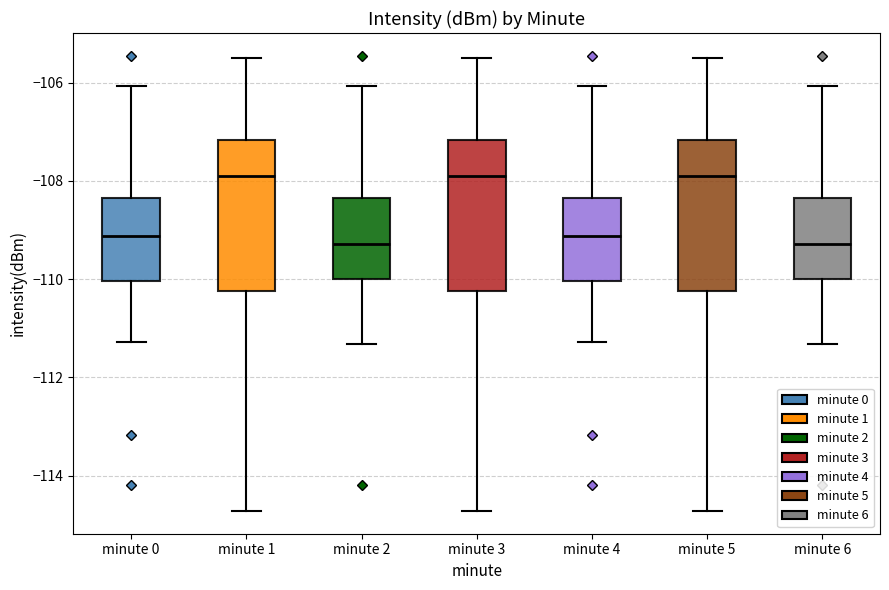

Reading left to right, transcribe this box plot: for each box, give where its median line is, the range the box spans, and where its two whiskers end, as read against the y-axis. The values are not printed on the chart, so give them approximately, as read against the axis.

minute 0: median -109.2, box -110.0 to -108.4, whiskers -111.2 to -106.0
minute 1: median -107.8, box -110.2 to -107.2, whiskers -114.8 to -105.4
minute 2: median -109.2, box -110.0 to -108.4, whiskers -111.4 to -106.0
minute 3: median -107.8, box -110.2 to -107.2, whiskers -114.8 to -105.4
minute 4: median -109.2, box -110.0 to -108.4, whiskers -111.2 to -106.0
minute 5: median -107.8, box -110.2 to -107.2, whiskers -114.8 to -105.4
minute 6: median -109.2, box -110.0 to -108.4, whiskers -111.4 to -106.0